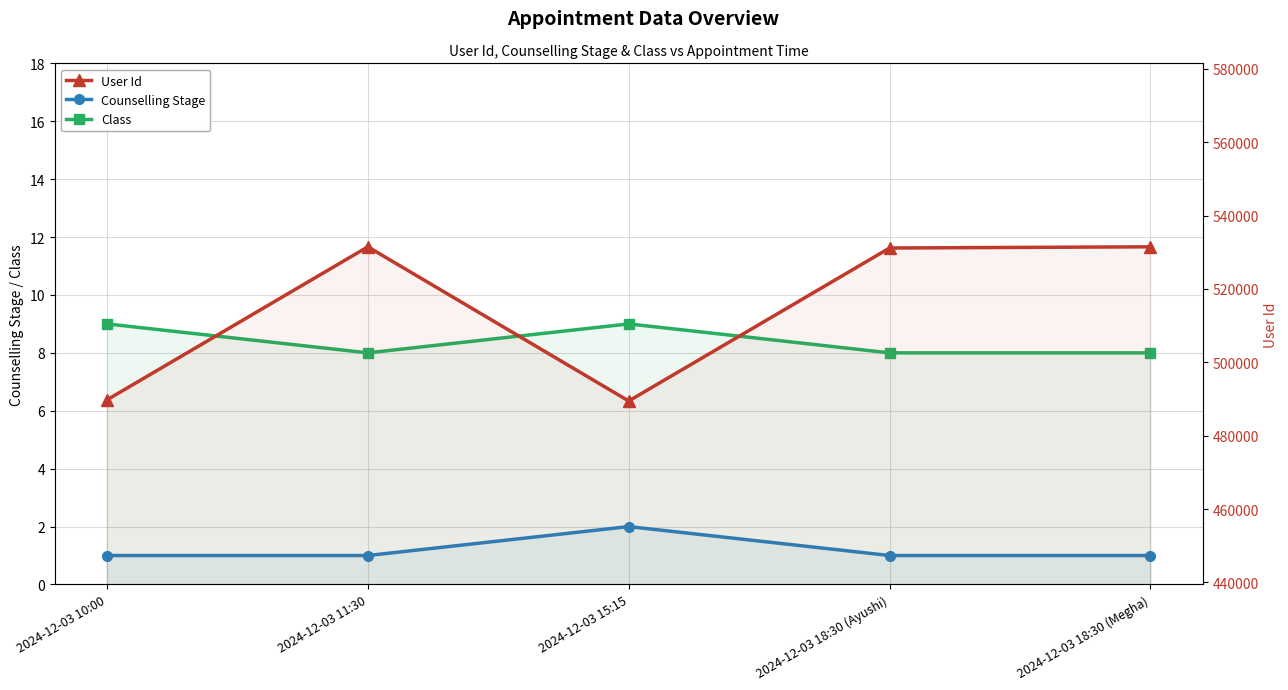

What is the label of the 5th point from the right?

2024-12-03 10:00